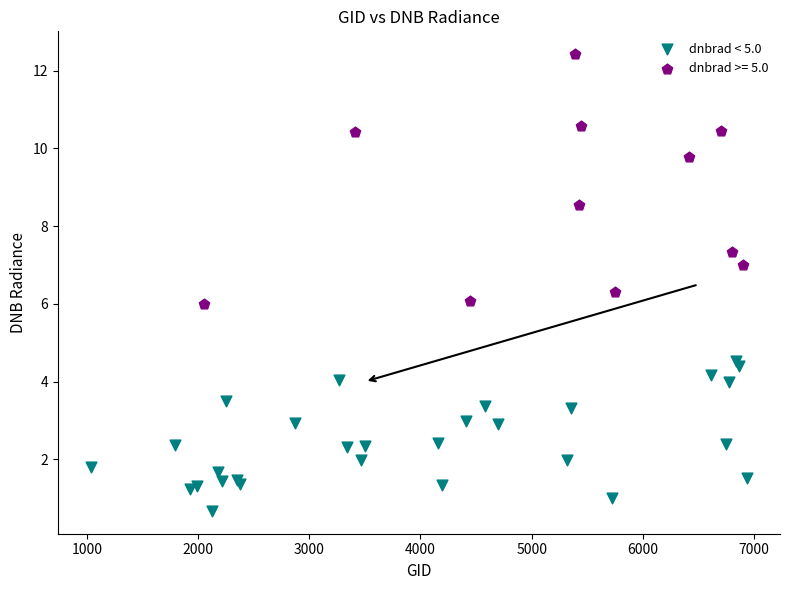

Which series has the largest Y range (max minus min)?

dnbrad >= 5.0